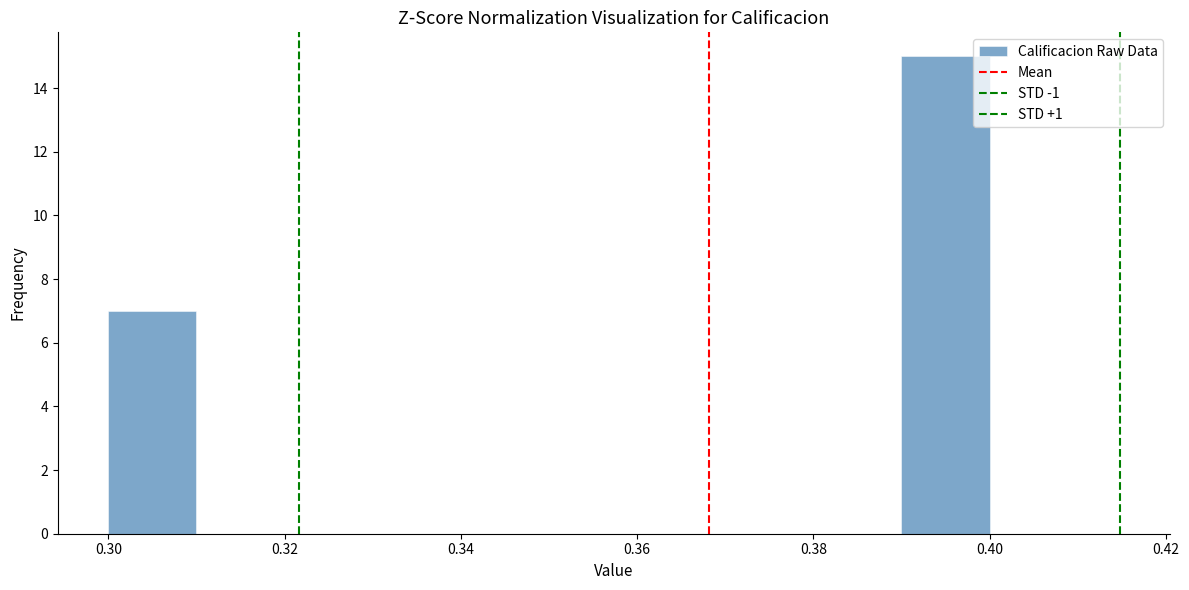

Reading left to right, list every bar in this chart as the range it spans on the x-axis followed by its height. The values are not printed on the chart, so give them approximately, as read against the axis.

0.30 to 0.31: 7
0.31 to 0.32: 0
0.32 to 0.33: 0
0.33 to 0.34: 0
0.34 to 0.35: 0
0.35 to 0.36: 0
0.36 to 0.37: 0
0.37 to 0.38: 0
0.38 to 0.39: 0
0.39 to 0.40: 15